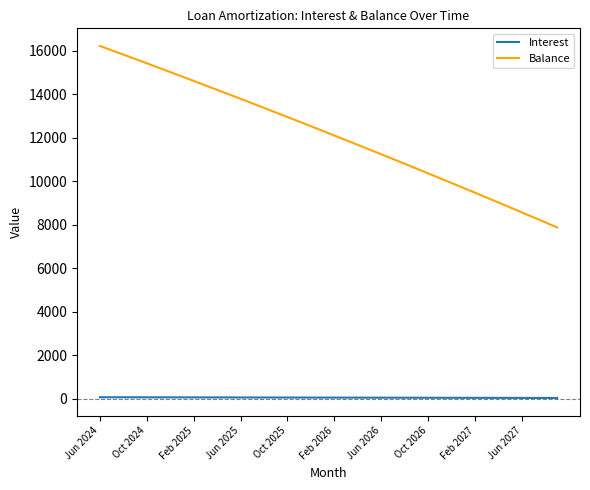

Which series has the widest spread of values?

Balance